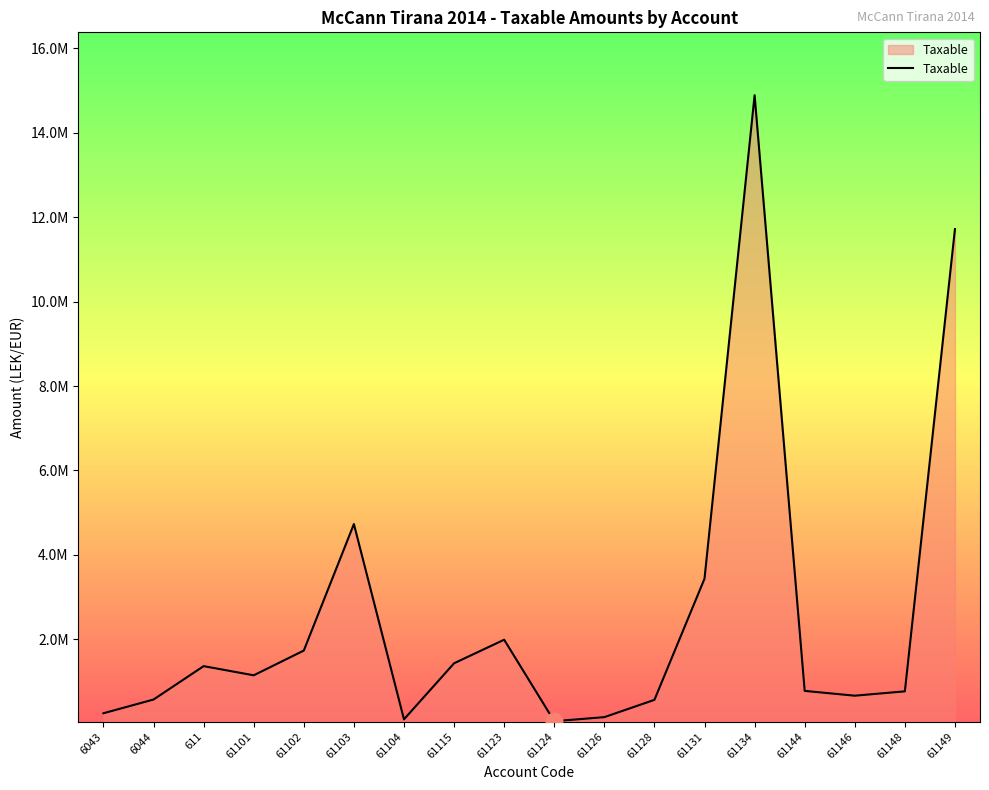

Reading left to right, list all the values displayed in this chart.

6043=250227.1	6044=575296.9	611=1366068.5	61101=1149043.7	61102=1735151.5	61103=4731146.9	61104=105900.0	61115=1433753.2	61123=1991862.2	61124=61813.2	61126=157990.0	61128=567460.5	61131=3437988.5	61134=14887859.8	61144=779642.1	61146=666085.5	61148=769080.9	61149=11717876.6